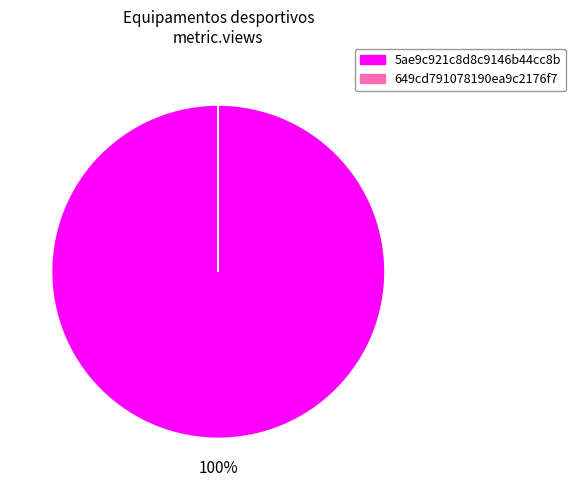

What is the largest slice in the pie chart?

5ae9c921c8d8c9146b44cc8b